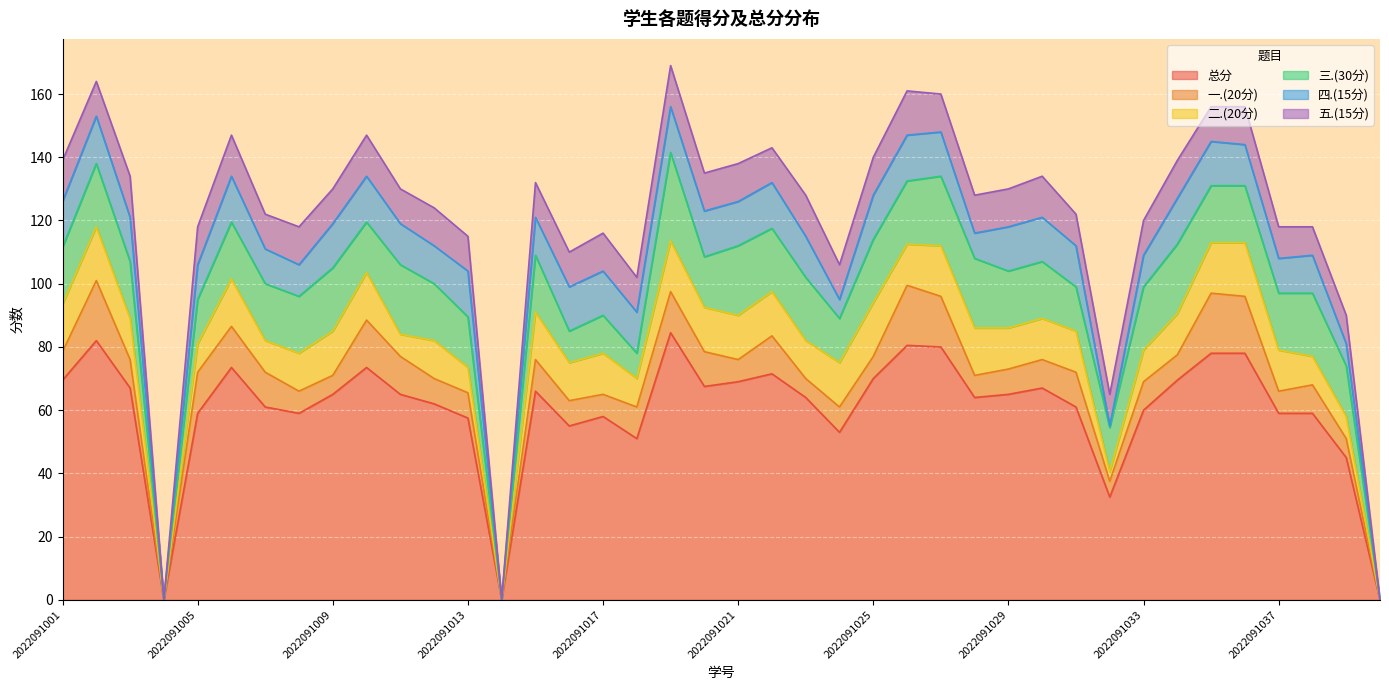

Reading left to right, transcribe all the data shown in this chart.

总分: 2022091001=69.5	2022091002=82.0	2022091003=67.0	2022091004=0.0	2022091005=59.0	2022091006=73.5	2022091007=61.0	2022091008=59.0	2022091009=65.0	2022091010=73.5	2022091011=65.0	2022091012=62.0	2022091013=57.5	2022091014=0.0	2022091015=66.0	2022091016=55.0	2022091017=58.0	2022091018=51.0	2022091019=84.5	2022091020=67.5	2022091021=69.0	2022091022=71.5	2022091023=64.0	2022091024=53.0	2022091025=70.0	2022091026=80.5	2022091027=80.0	2022091028=64.0	2022091029=65.0	2022091030=67.0	2022091031=61.0	2022091032=32.5	2022091033=60.0	2022091034=69.5	2022091035=78.0	2022091036=78.0	2022091037=59.0	2022091038=59.0	2022091039=45.0	2022091040=0.0
一.(20分): 2022091001=9.0	2022091002=19.0	2022091003=9.0	2022091004=0.0	2022091005=13.0	2022091006=13.0	2022091007=11.0	2022091008=7.0	2022091009=6.0	2022091010=15.0	2022091011=12.0	2022091012=8.0	2022091013=8.0	2022091014=0.0	2022091015=10.0	2022091016=8.0	2022091017=7.0	2022091018=10.0	2022091019=13.0	2022091020=11.0	2022091021=7.0	2022091022=12.0	2022091023=6.0	2022091024=8.0	2022091025=7.0	2022091026=19.0	2022091027=16.0	2022091028=7.0	2022091029=8.0	2022091030=9.0	2022091031=11.0	2022091032=5.0	2022091033=9.0	2022091034=8.0	2022091035=19.0	2022091036=18.0	2022091037=7.0	2022091038=9.0	2022091039=6.0	2022091040=0.0
二.(20分): 2022091001=15.0	2022091002=17.0	2022091003=13.0	2022091004=0.0	2022091005=9.0	2022091006=15.0	2022091007=10.0	2022091008=12.0	2022091009=14.0	2022091010=15.0	2022091011=7.0	2022091012=12.0	2022091013=8.0	2022091014=0.0	2022091015=15.0	2022091016=12.0	2022091017=13.0	2022091018=9.0	2022091019=16.0	2022091020=14.0	2022091021=14.0	2022091022=14.0	2022091023=12.0	2022091024=14.0	2022091025=17.0	2022091026=13.0	2022091027=16.0	2022091028=15.0	2022091029=13.0	2022091030=13.0	2022091031=13.0	2022091032=3.0	2022091033=10.0	2022091034=13.0	2022091035=16.0	2022091036=17.0	2022091037=13.0	2022091038=9.0	2022091039=7.0	2022091040=0.0
三.(30分): 2022091001=18.0	2022091002=20.0	2022091003=18.0	2022091004=0.0	2022091005=14.0	2022091006=18.0	2022091007=18.0	2022091008=18.0	2022091009=20.0	2022091010=16.0	2022091011=22.0	2022091012=18.0	2022091013=16.0	2022091014=0.0	2022091015=18.0	2022091016=10.0	2022091017=12.0	2022091018=8.0	2022091019=28.0	2022091020=16.0	2022091021=22.0	2022091022=20.0	2022091023=20.0	2022091024=14.0	2022091025=20.0	2022091026=20.0	2022091027=22.0	2022091028=22.0	2022091029=18.0	2022091030=18.0	2022091031=14.0	2022091032=14.0	2022091033=20.0	2022091034=22.0	2022091035=18.0	2022091036=18.0	2022091037=18.0	2022091038=20.0	2022091039=16.0	2022091040=0.0
四.(15分): 2022091001=14.5	2022091002=15.0	2022091003=14.0	2022091004=0.0	2022091005=11.0	2022091006=14.5	2022091007=11.0	2022091008=10.0	2022091009=14.0	2022091010=14.5	2022091011=13.0	2022091012=12.0	2022091013=14.5	2022091014=0.0	2022091015=12.0	2022091016=14.0	2022091017=14.0	2022091018=13.0	2022091019=14.5	2022091020=14.5	2022091021=14.0	2022091022=14.5	2022091023=13.0	2022091024=6.0	2022091025=14.0	2022091026=14.5	2022091027=14.0	2022091028=8.0	2022091029=14.0	2022091030=14.0	2022091031=13.0	2022091032=0.5	2022091033=10.0	2022091034=14.5	2022091035=14.0	2022091036=13.0	2022091037=11.0	2022091038=12.0	2022091039=7.0	2022091040=0.0
五.(15分): 2022091001=13.0	2022091002=11.0	2022091003=13.0	2022091004=0.0	2022091005=12.0	2022091006=13.0	2022091007=11.0	2022091008=12.0	2022091009=11.0	2022091010=13.0	2022091011=11.0	2022091012=12.0	2022091013=11.0	2022091014=0.0	2022091015=11.0	2022091016=11.0	2022091017=12.0	2022091018=11.0	2022091019=13.0	2022091020=12.0	2022091021=12.0	2022091022=11.0	2022091023=13.0	2022091024=11.0	2022091025=12.0	2022091026=14.0	2022091027=12.0	2022091028=12.0	2022091029=12.0	2022091030=13.0	2022091031=10.0	2022091032=10.0	2022091033=11.0	2022091034=12.0	2022091035=11.0	2022091036=12.0	2022091037=10.0	2022091038=9.0	2022091039=9.0	2022091040=0.0